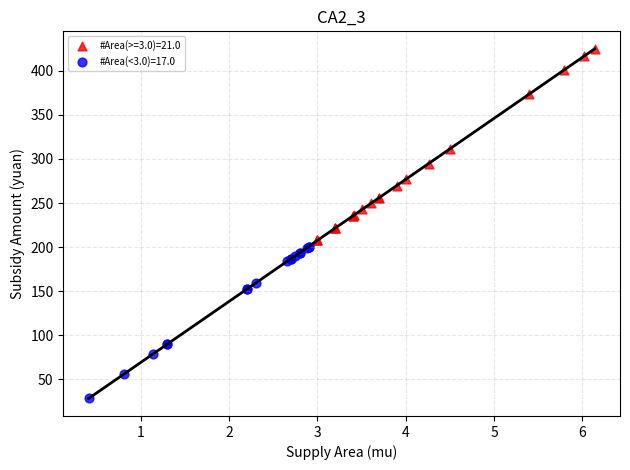

Which series contains the lowest Y value?

#Area(<3.0)=17.0